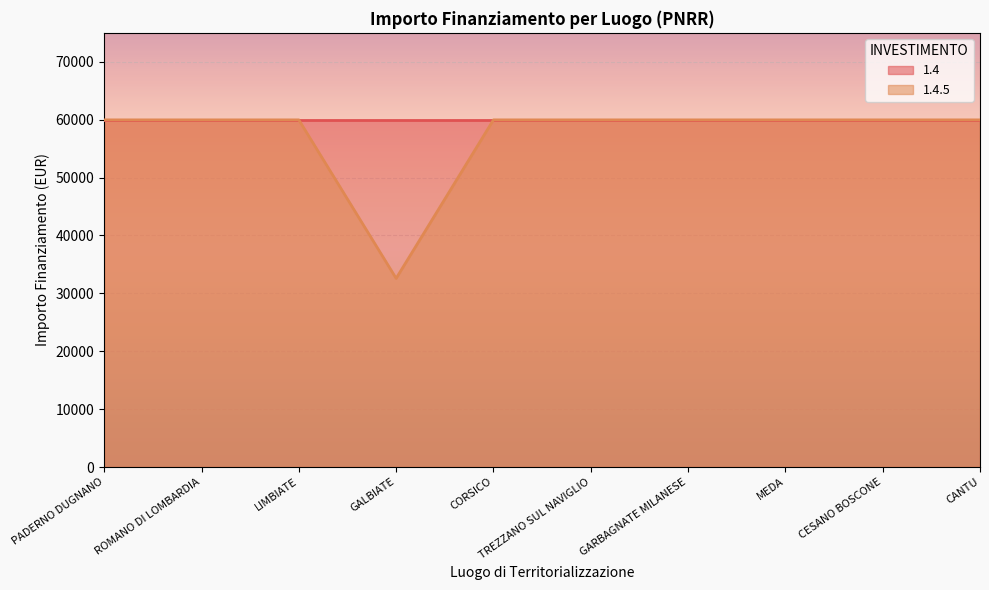

At which category does the data reach its first local valley?

GALBIATE